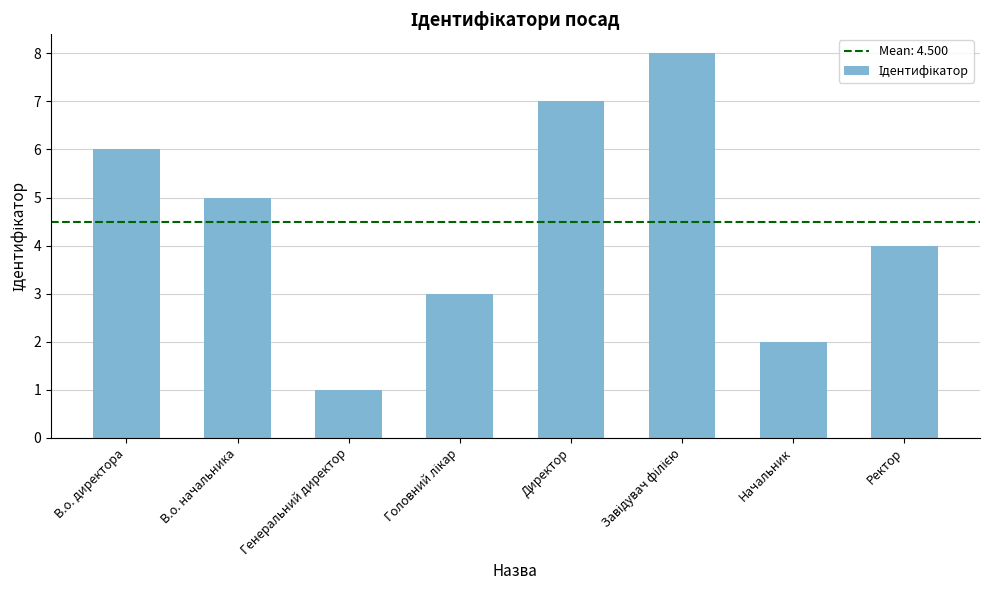

The chart shows a value of 4 at Ректор. True or false?

True